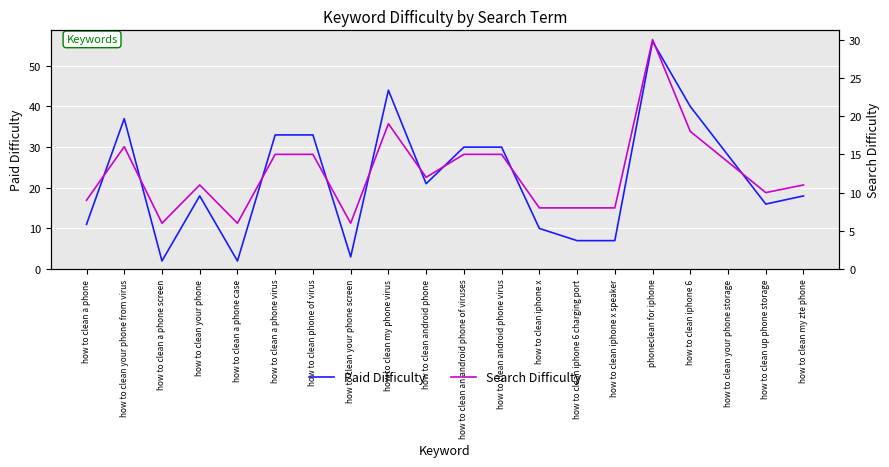

List the series in order of their peak value, lowest first.

Search Difficulty, Paid Difficulty